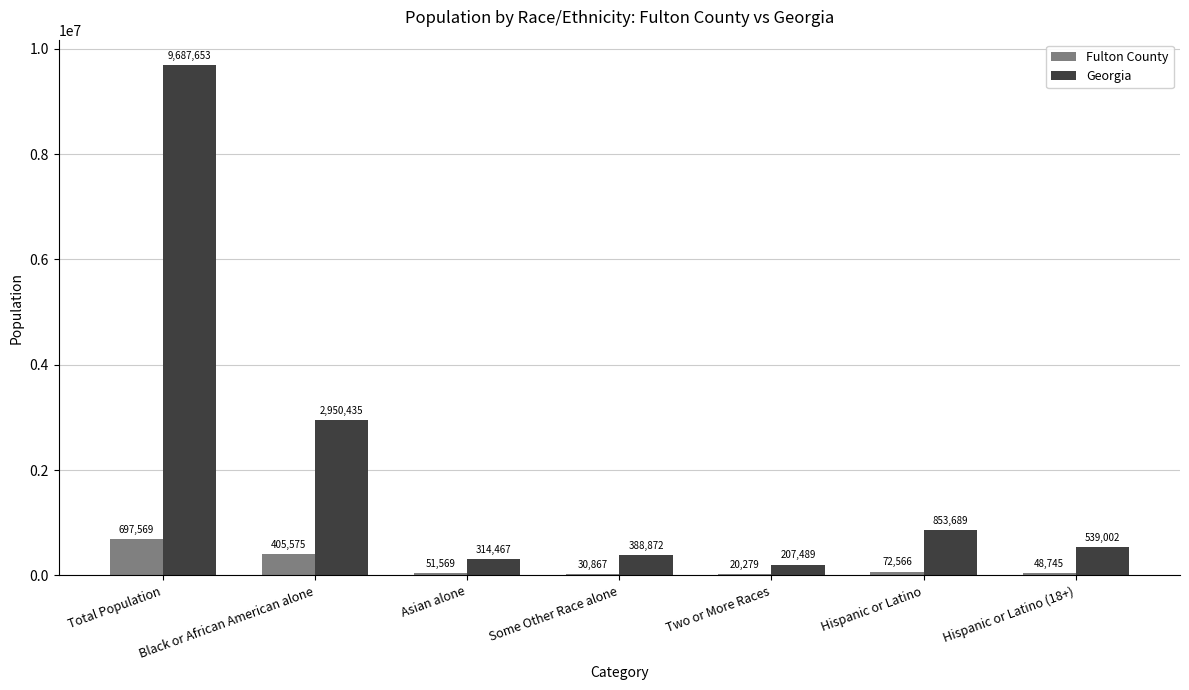

At which category is the sum across all series the highest?

Total Population